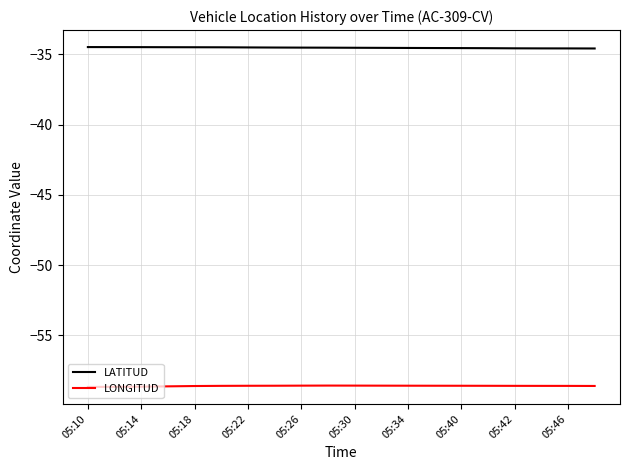

True or false: LATITUD and LONGITUD cross at least once.

False